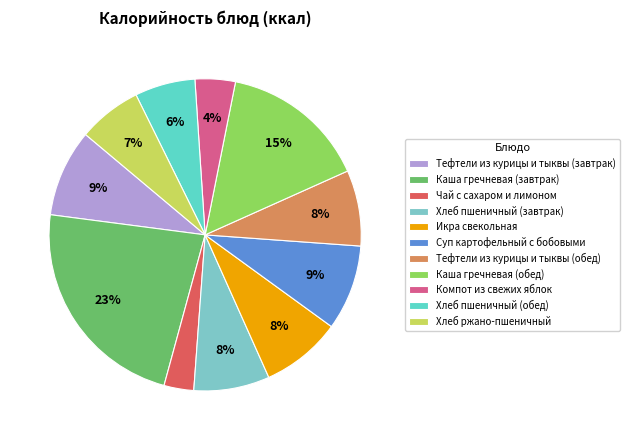

Which category has the biggest portion of the pie?

Каша гречневая (завтрак)